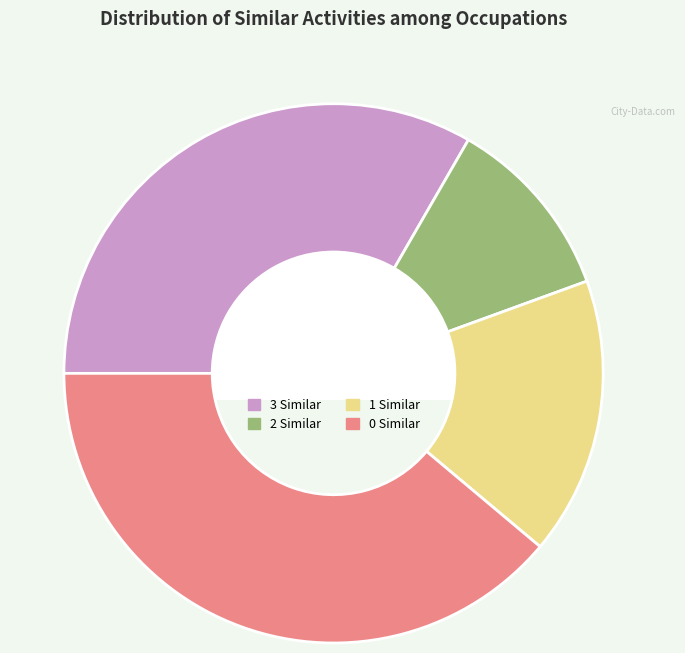

Is there any slice that represents more than half of the pie?

No